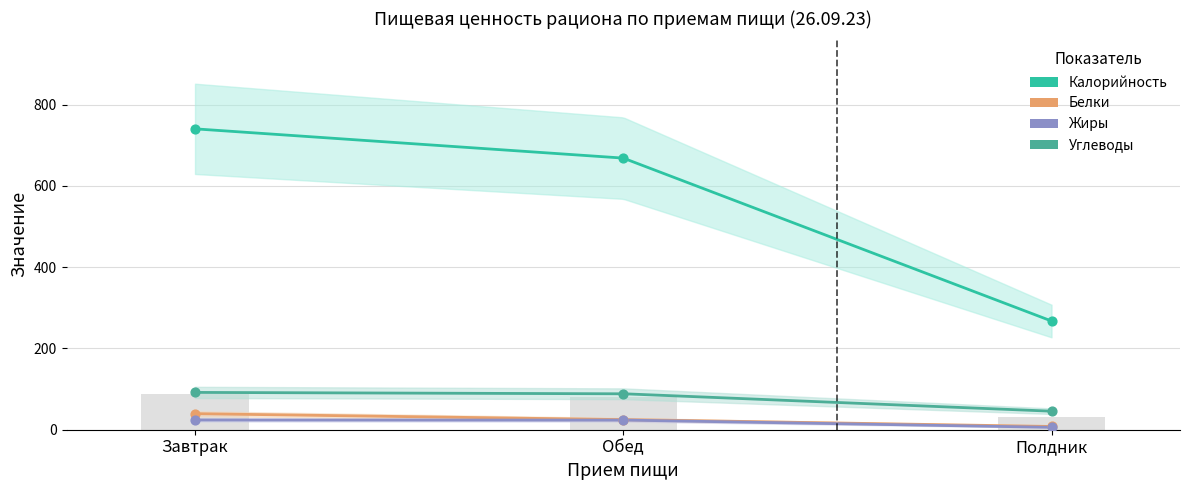

What are all the series names shown in the legend?

Калорийность, Белки, Жиры, Углеводы